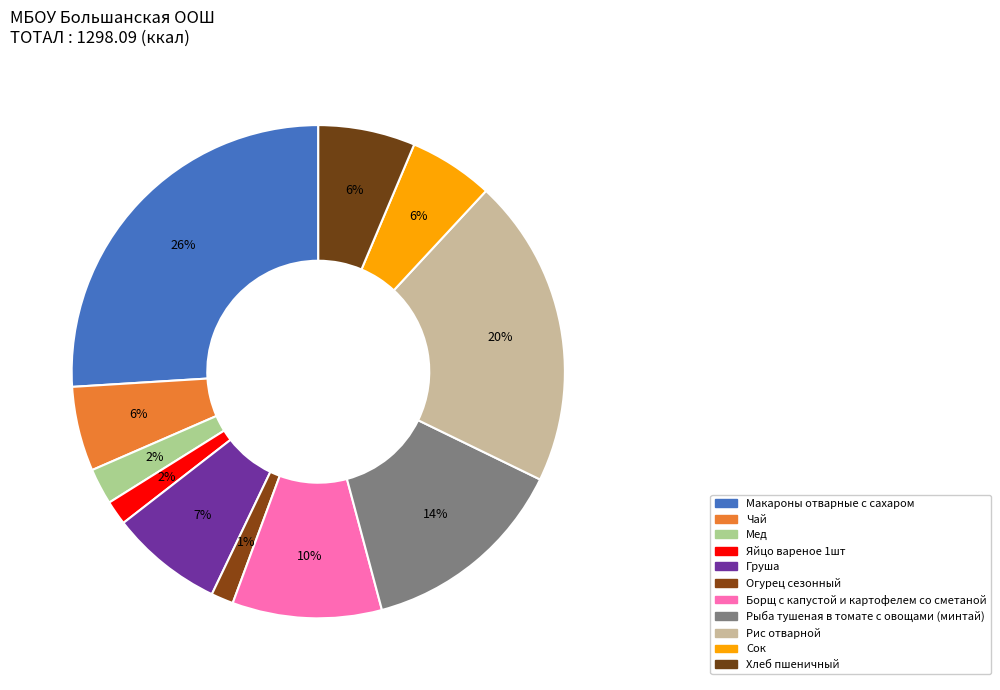

Count the number of slices in the pie.

11